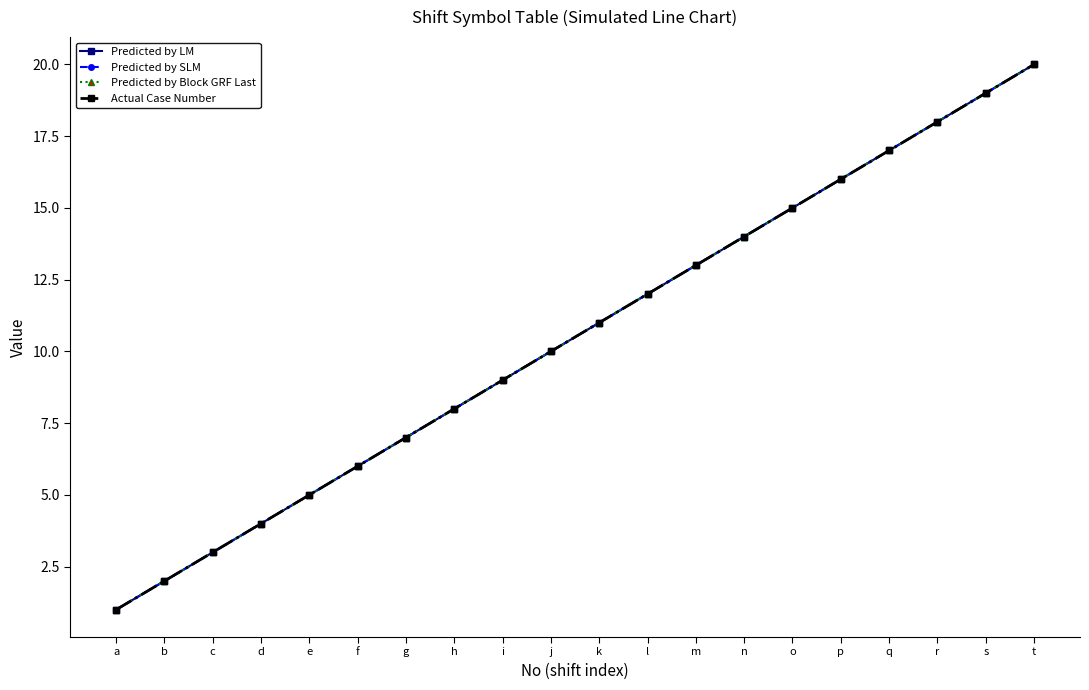

What is the minimum value shown in the chart?

1